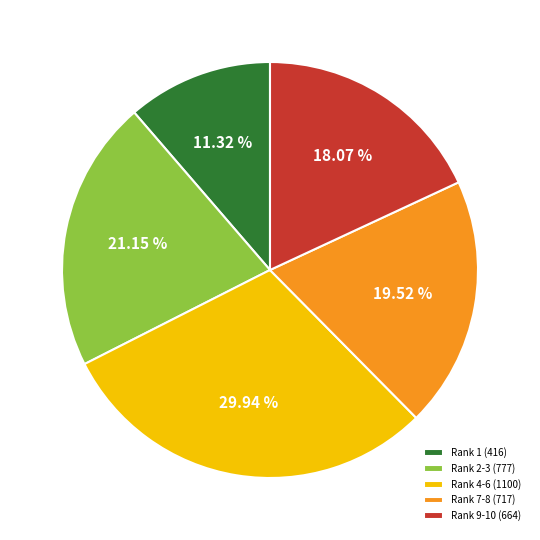

Which has a higher value, Rank 7-8 (717) or Rank 9-10 (664)?

Rank 7-8 (717)